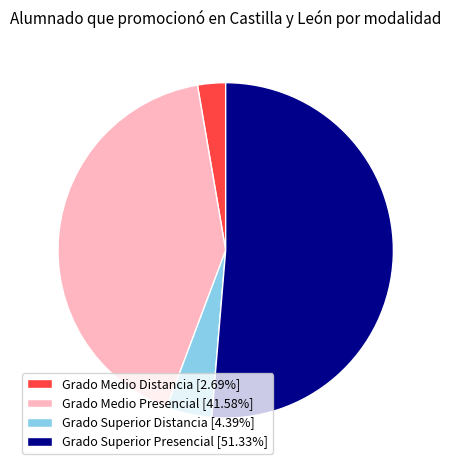

Is Grado Medio Distancia [2.69%] the majority of the pie?

No